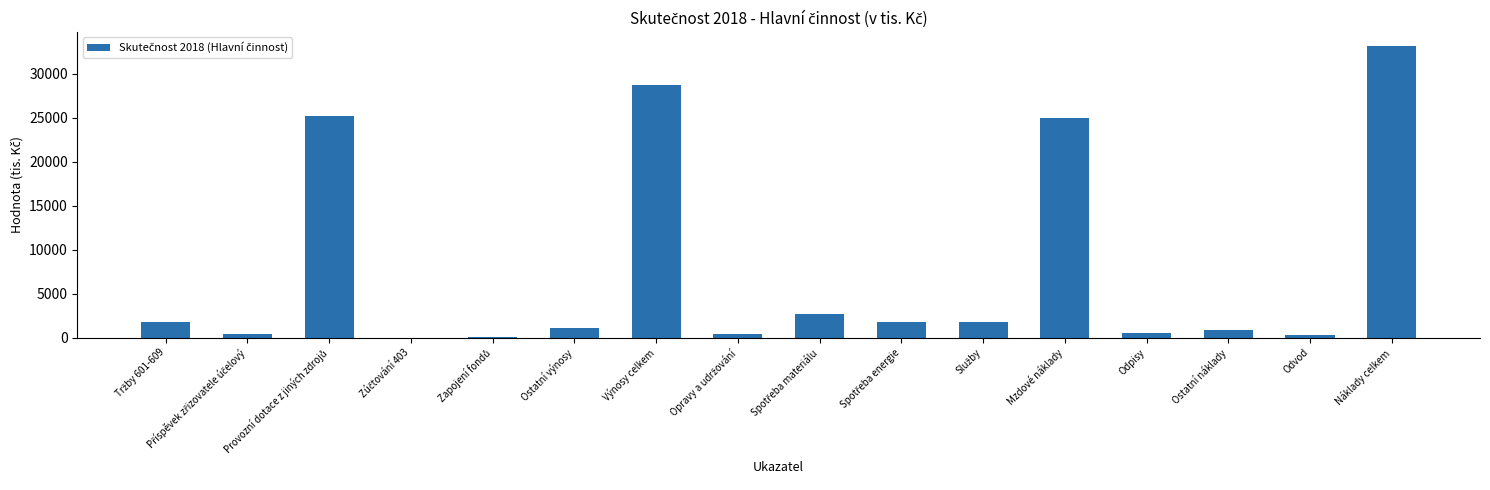

Is it true that the value at Výnosy celkem is 46954.1?

False